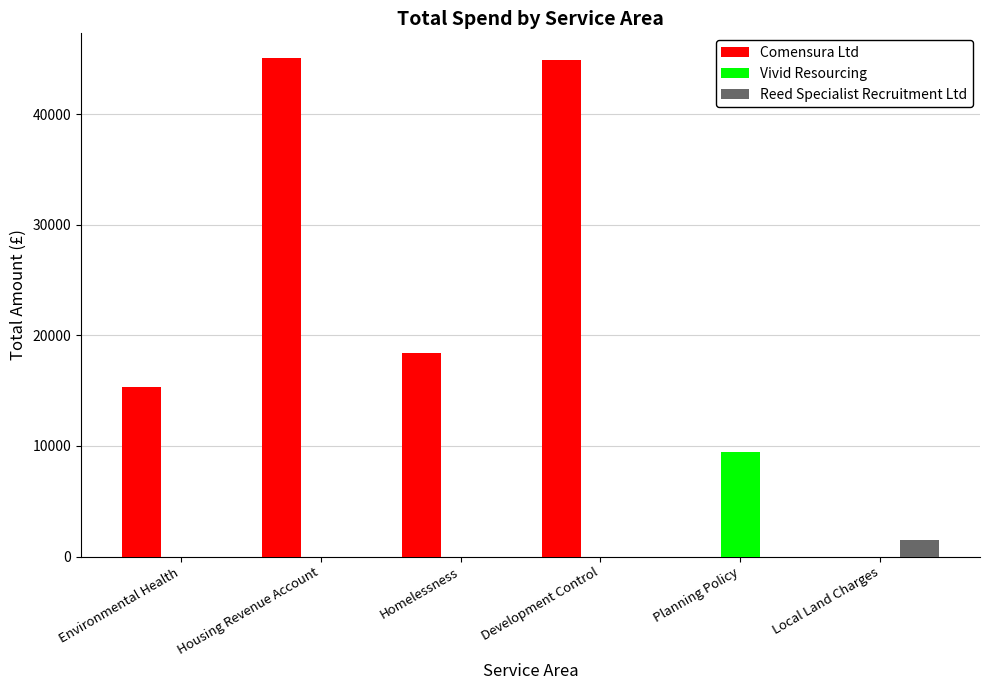

What is the maximum value shown in the chart?

45061.1